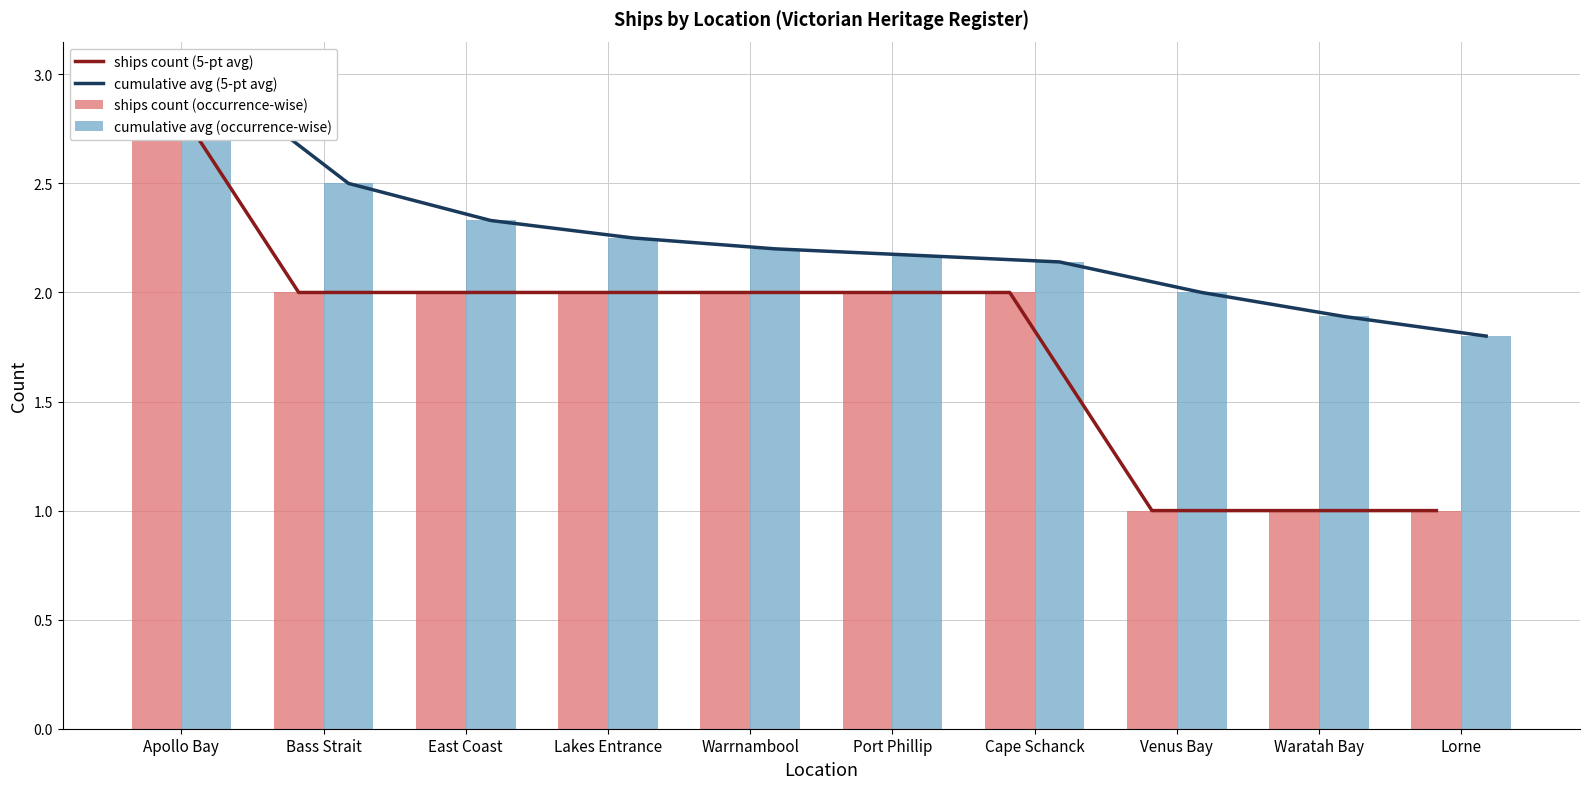

How many values in the ships count (occurrence-wise) series are below 2?

3